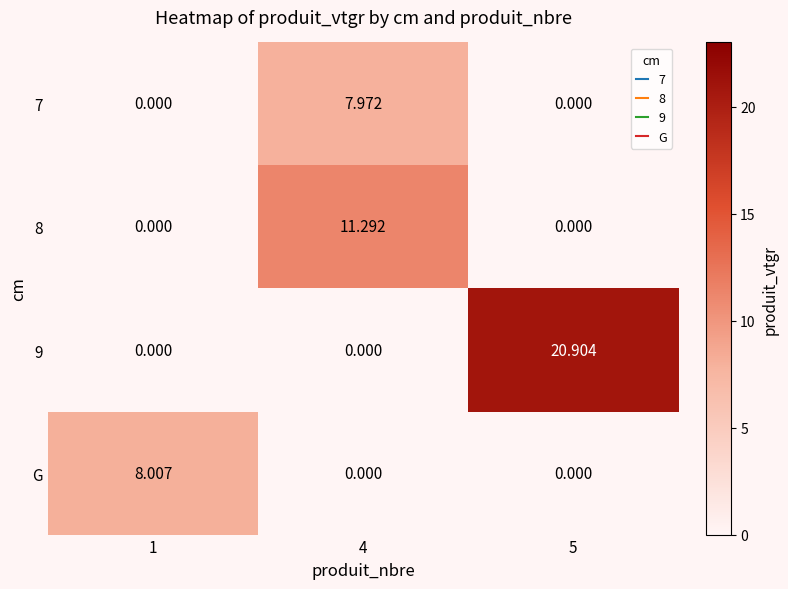

Which series has the largest range (max minus min)?

9